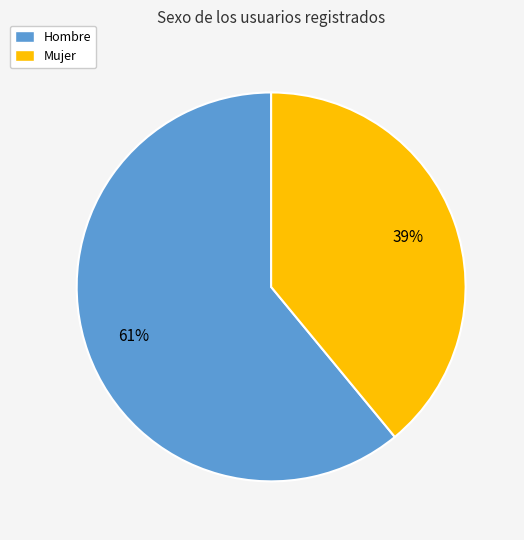

To the nearest percent, what is the difference between the largest and smallest slice percentages?

22%